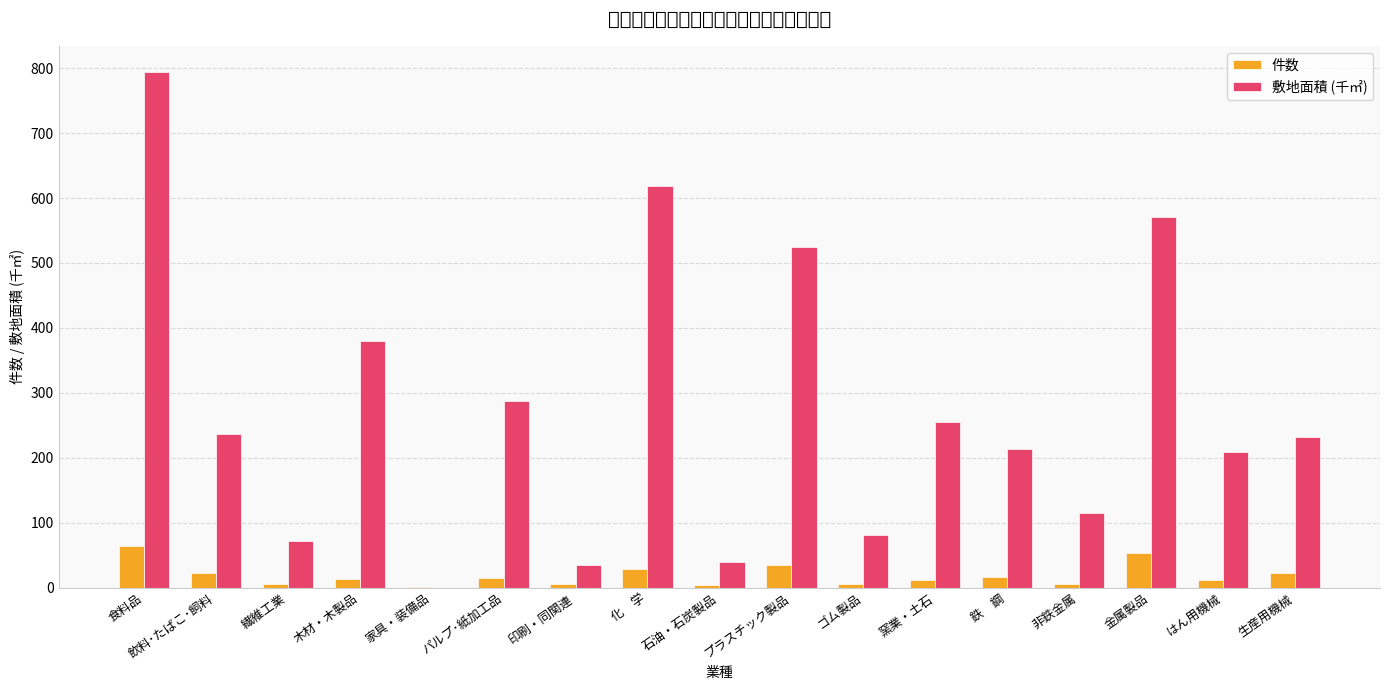

Which category has the highest value across all series?

食料品